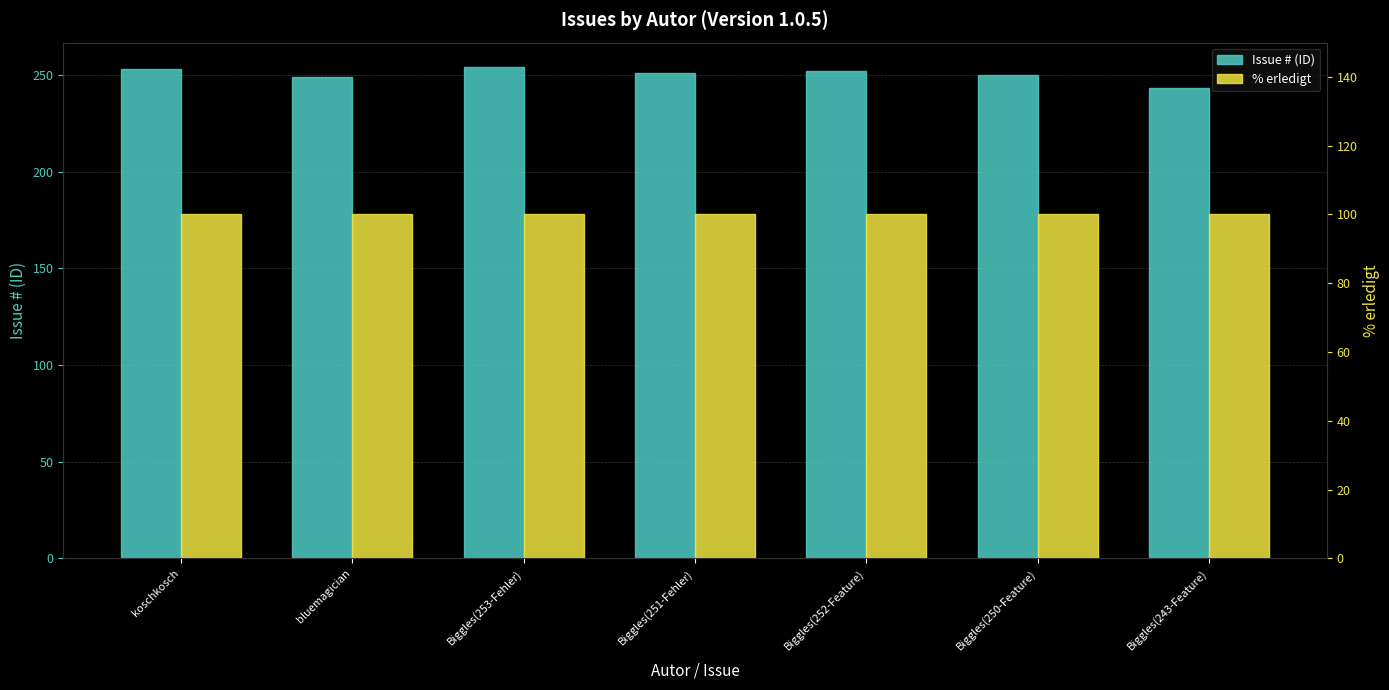

At which label is % erledigt closest to 100?

koschkosch